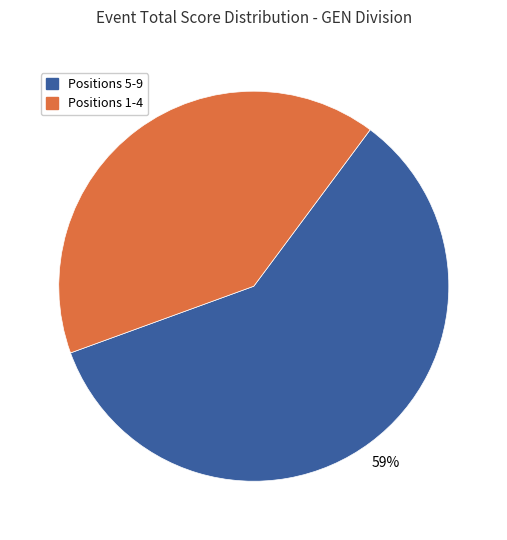

The Positions 5-9 slice represents 69% of the pie. True or false?

False